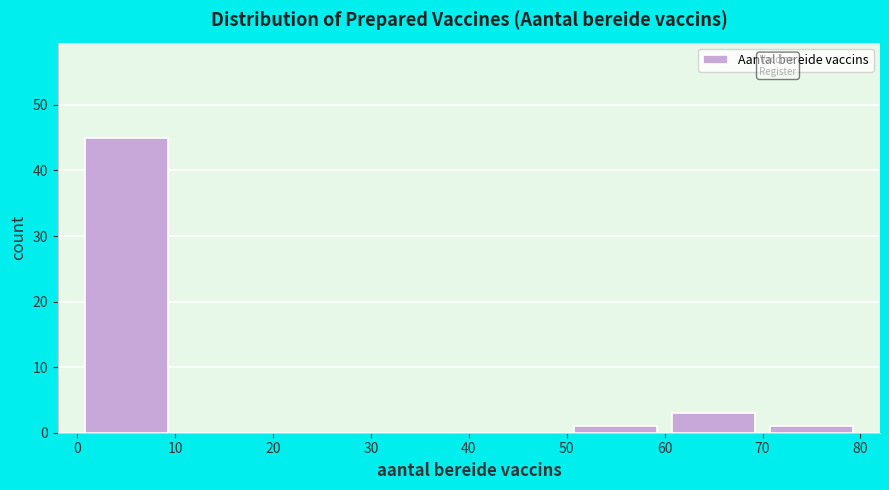

Over which range of the x-axis is the bar tallest?

0 to 10